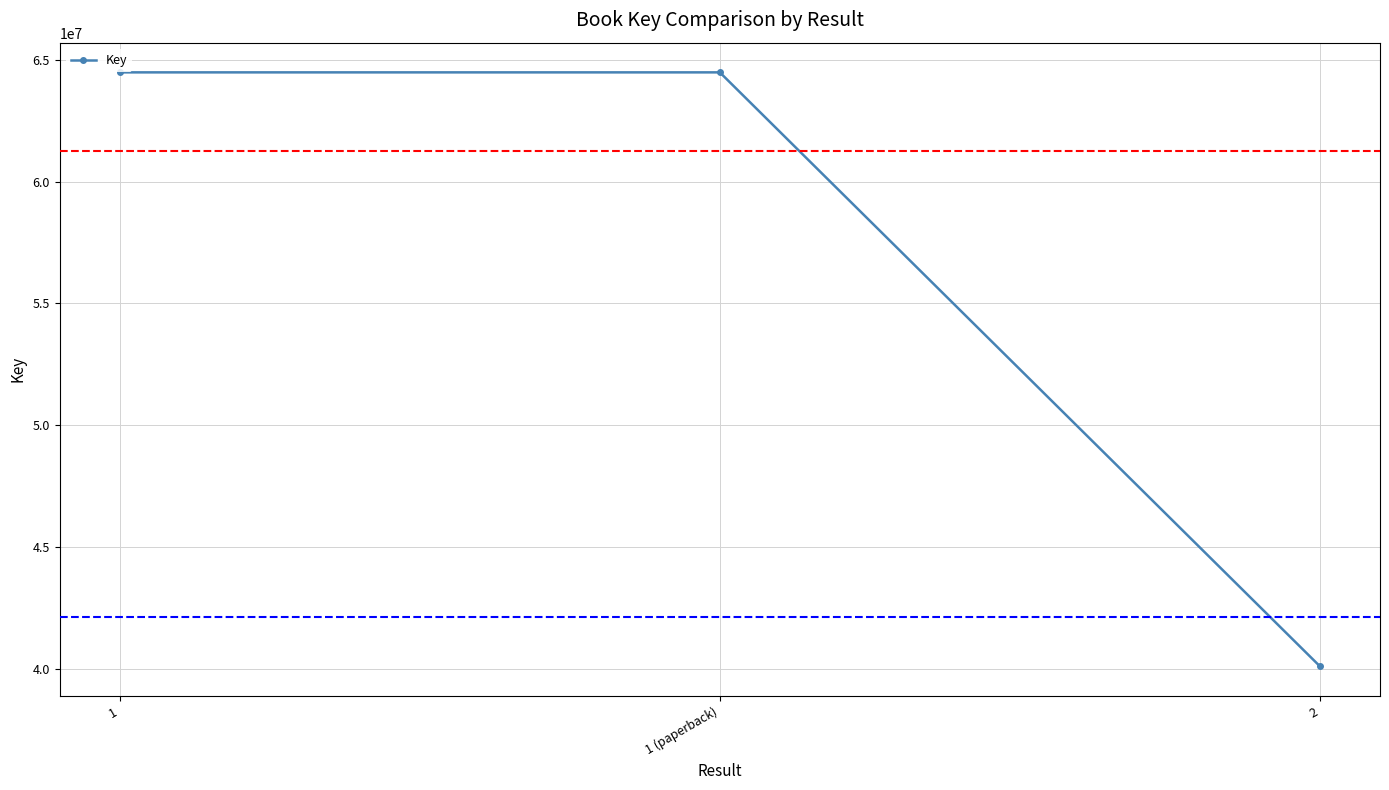

What is the greatest value displayed?

64484184